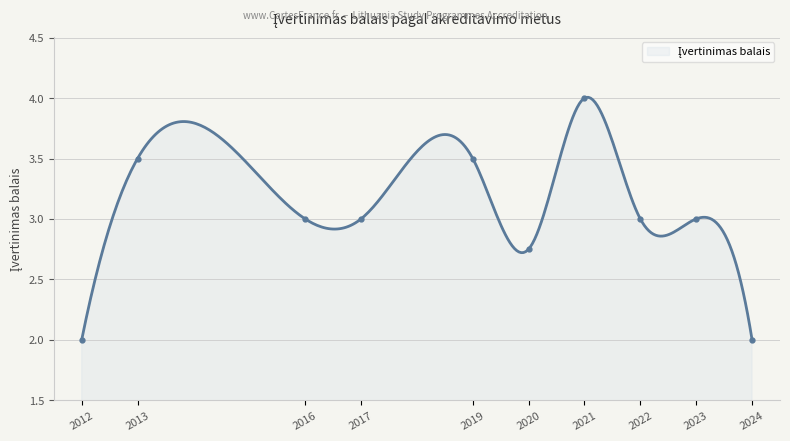

Where does the data first go above 3?

2013